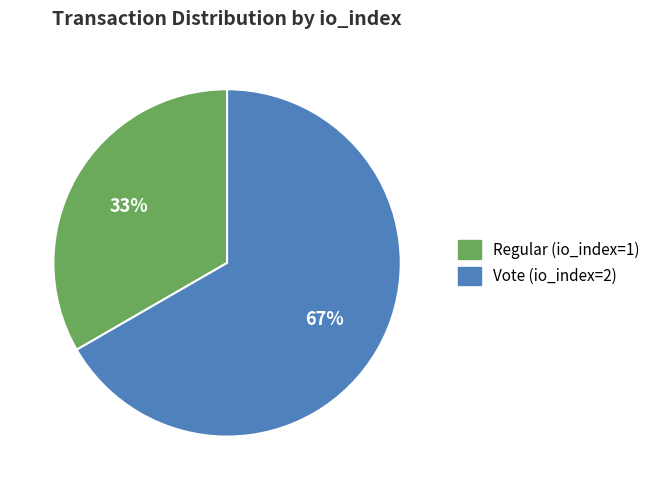

To the nearest percent, what percentage of the pie is Vote (io_index=2)?

67%